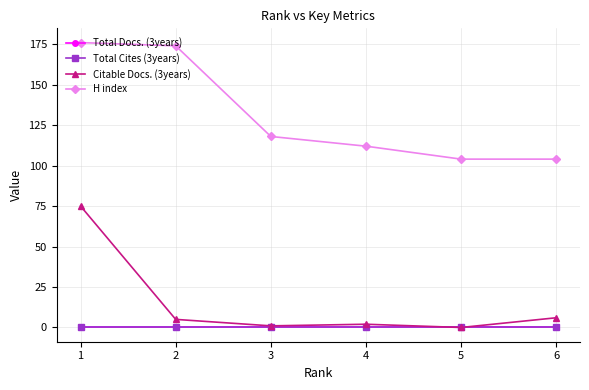

Does the chart display data point markers on the line(s)?

Yes